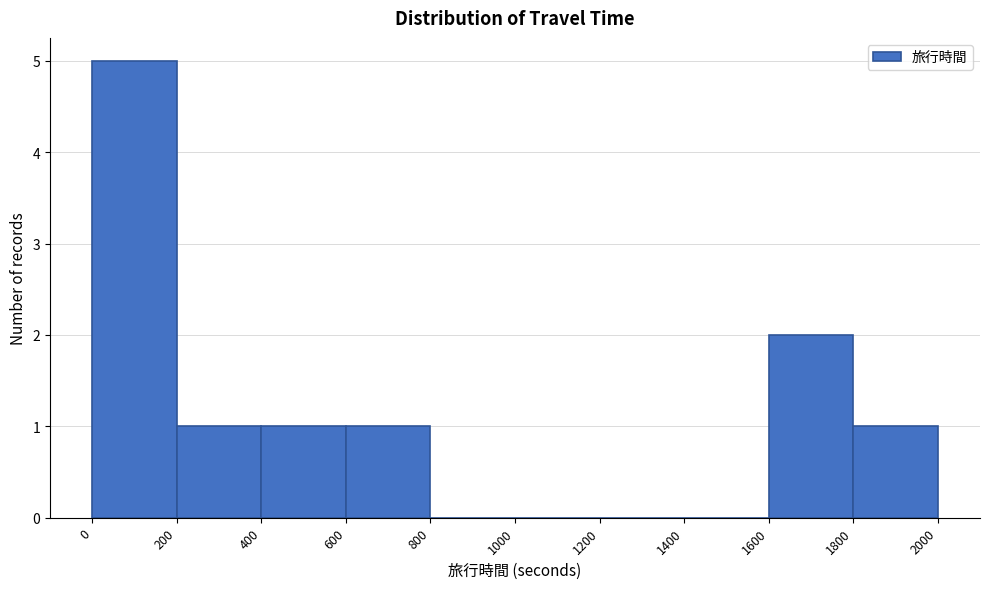

Reading left to right, list every bar in this chart as the range it spans on the x-axis followed by its height. The values are not printed on the chart, so give them approximately, as read against the axis.

0 to 200: 5
200 to 400: 1
400 to 600: 1
600 to 800: 1
800 to 1000: 0
1000 to 1200: 0
1200 to 1400: 0
1400 to 1600: 0
1600 to 1800: 2
1800 to 2000: 1